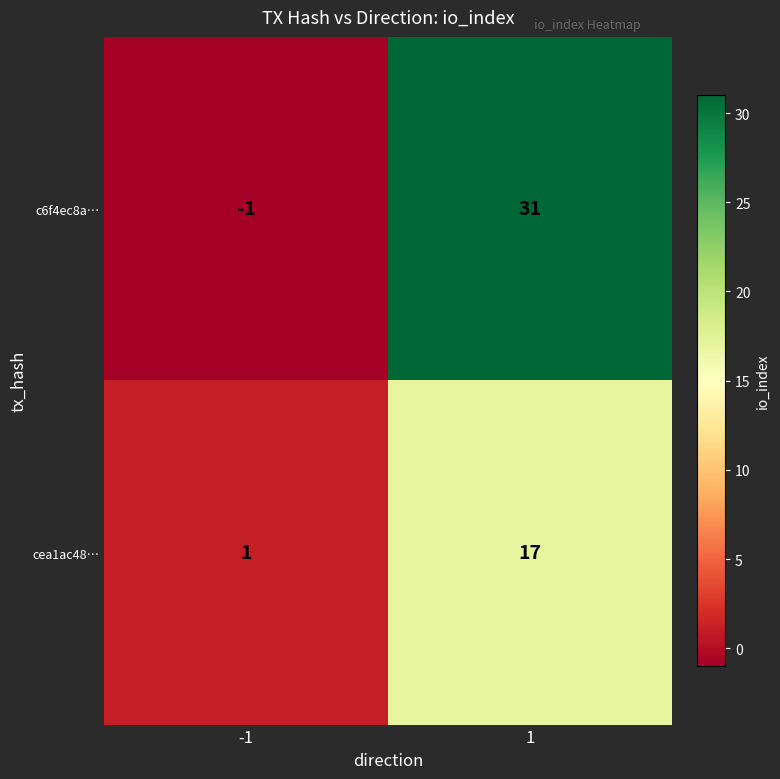

What is the sum of the c6f4ec8a… values at 1 and -1?

30